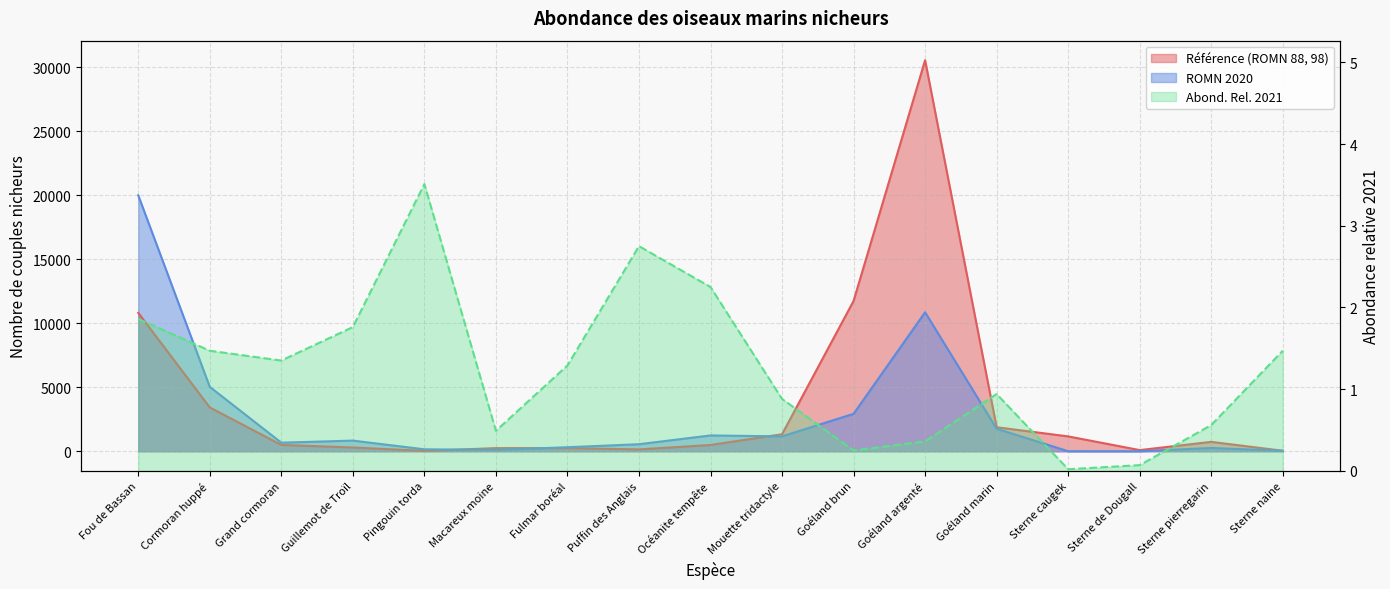

Reading left to right, transcribe all the data shown in this chart.

Référence (ROMN 88, 98): Fou de Bassan=10810.0	Cormoran huppé=3425.0	Grand cormoran=500.0	Guillemot de Troïl=298.0	Pingouin torda=33.0	Macareux moine=250.0	Fulmar boréal=248.0	Puffin des Anglais=148.0	Océanite tempête=493.0	Mouette tridactyle=1333.0	Goéland brun=11743.0	Goéland argenté=30543.0	Goéland marin=1880.0	Sterne caugek=1165.0	Sterne de Dougall=95.0	Sterne pierregarin=738.0	Sterne naine=45.0
ROMN 2020: Fou de Bassan=19992.0	Cormoran huppé=5033.0	Grand cormoran=674.0	Guillemot de Troïl=837.0	Pingouin torda=157.0	Macareux moine=110.0	Fulmar boréal=319.0	Puffin des Anglais=555.0	Océanite tempête=1240.0	Mouette tridactyle=1167.0	Goéland brun=2928.0	Goéland argenté=10859.0	Goéland marin=1762.0	Sterne caugek=8.0	Sterne de Dougall=7.0	Sterne pierregarin=260.0	Sterne naine=42.0
Abond. Rel. 2021: Fou de Bassan=1.9	Cormoran huppé=1.5	Grand cormoran=1.4	Guillemot de Troïl=1.8	Pingouin torda=3.5	Macareux moine=0.5	Fulmar boréal=1.3	Puffin des Anglais=2.8	Océanite tempête=2.2	Mouette tridactyle=0.9	Goéland brun=0.2	Goéland argenté=0.4	Goéland marin=0.9	Sterne caugek=0.0	Sterne de Dougall=0.1	Sterne pierregarin=0.6	Sterne naine=1.5